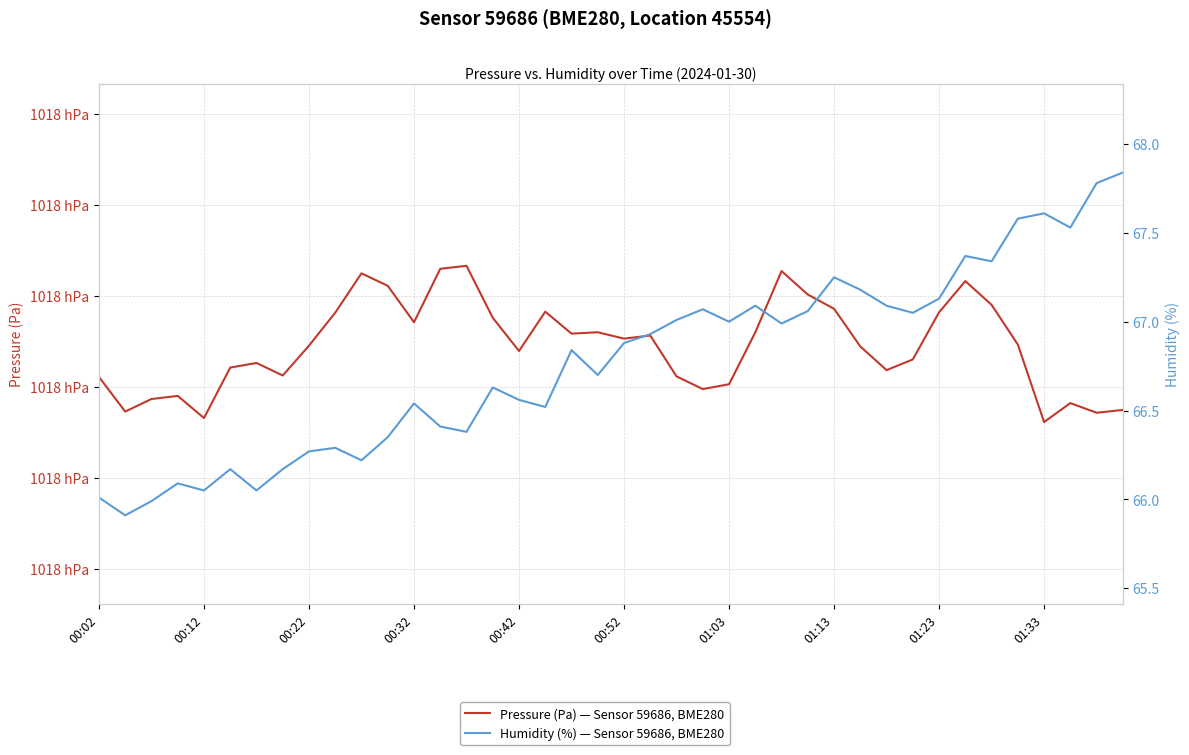

List the series in order of their peak value, lowest first.

Humidity (%) — Sensor 59686, BME280, Pressure (Pa) — Sensor 59686, BME280